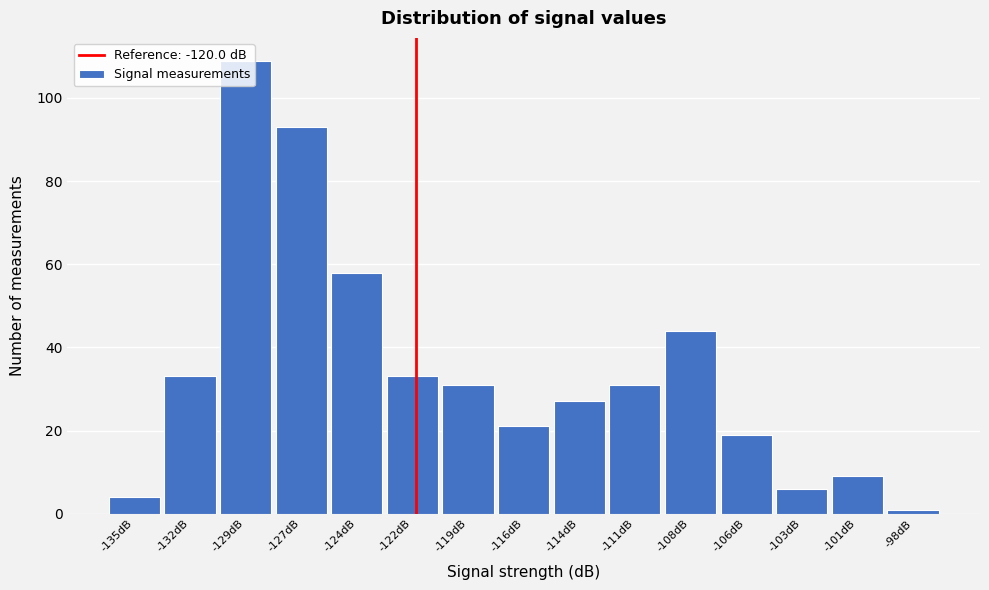

The value at -124dB is 58. True or false?

True